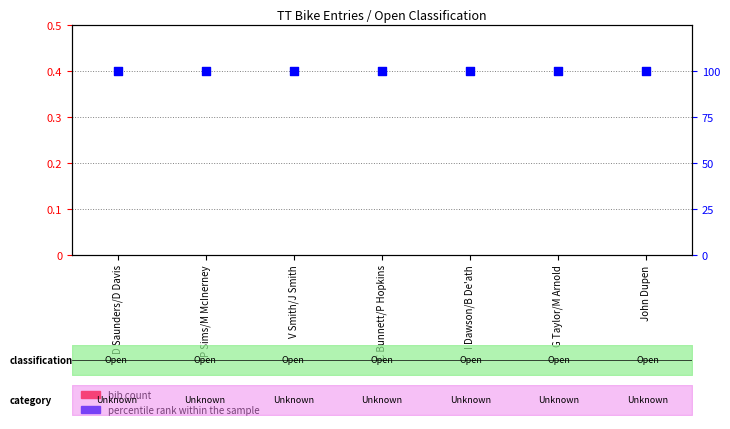

Is the value of bib count at G Taylor/M Arnold greater than the value of percentile rank within the sample at John Dupen?

No